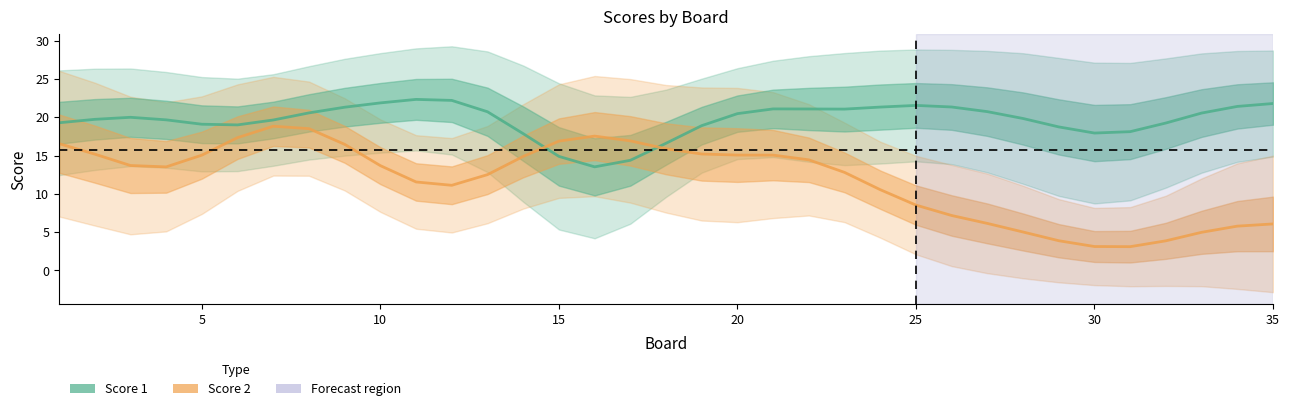

What are all the series names shown in the legend?

Score 1, Score 2